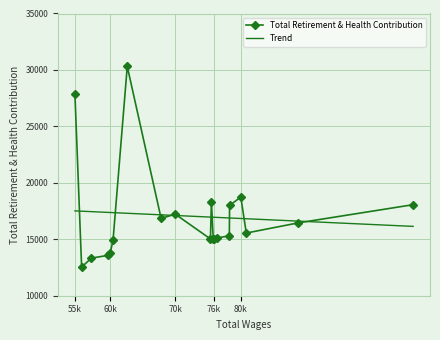

List the series in order of their peak value, highest first.

Total Retirement & Health Contribution, Trend